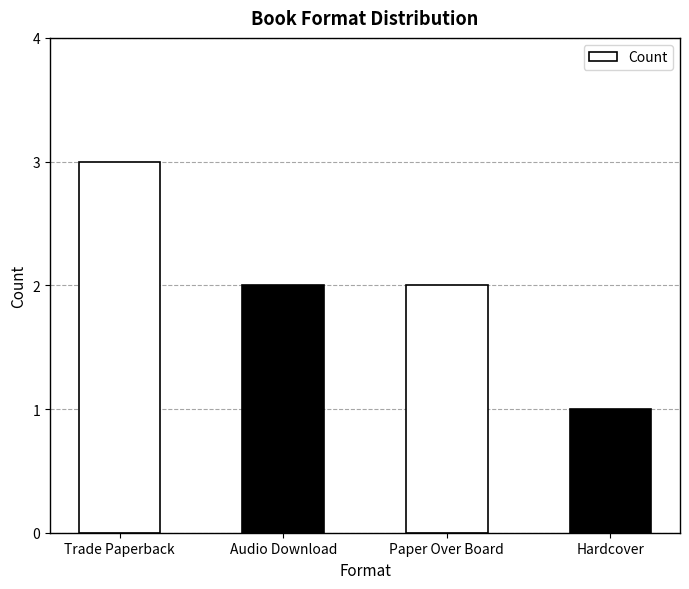

What is the change in value from Trade Paperback to Hardcover?

-2